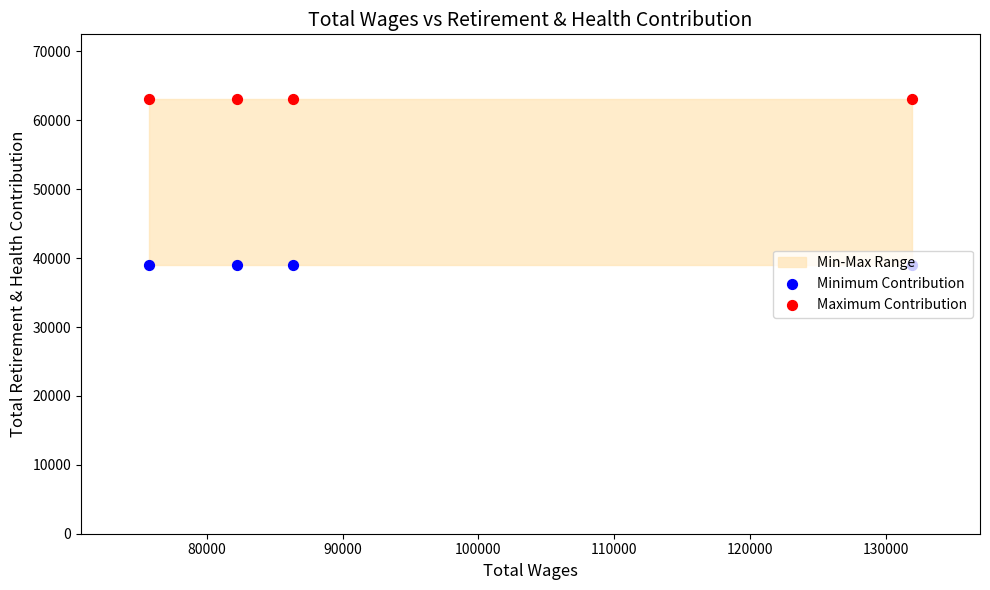

Which series has the largest total across all categories?

Maximum Contribution